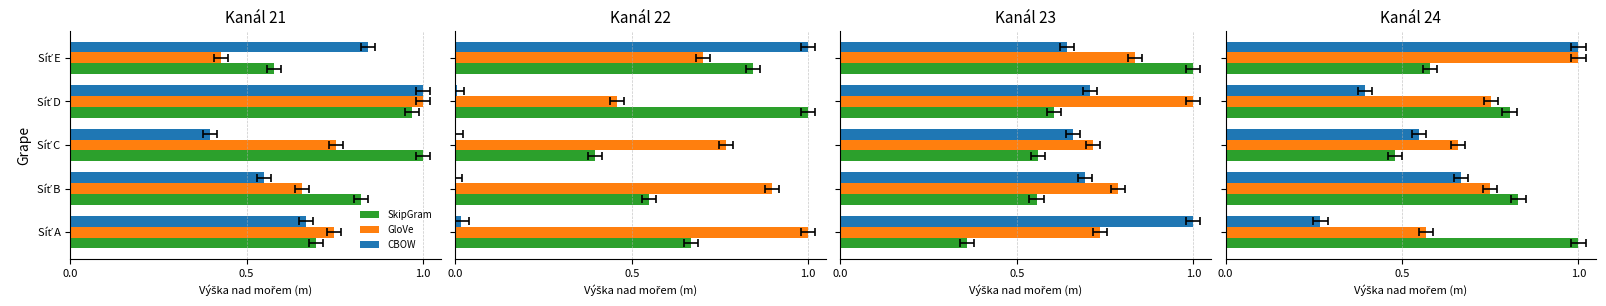

Between Síť C and Síť E, which is larger?

Síť E